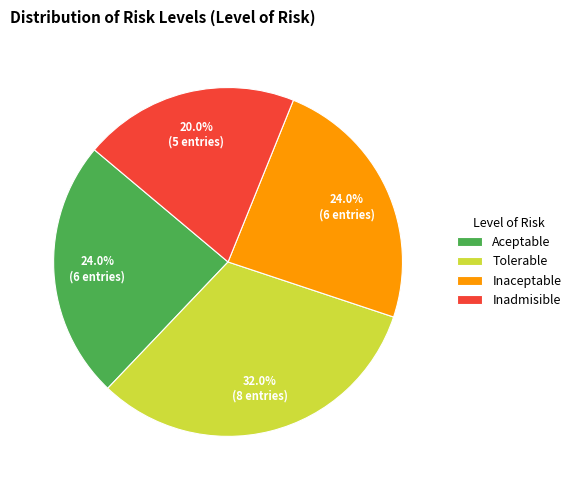

What is the largest slice in the pie chart?

Tolerable